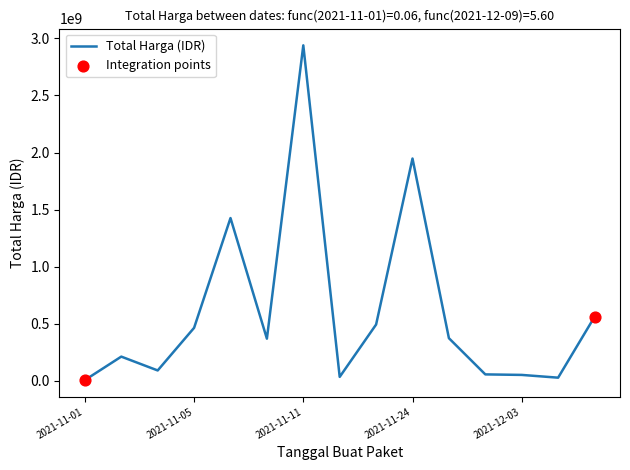

What is the difference between the maximum and minimum values?

2932559490